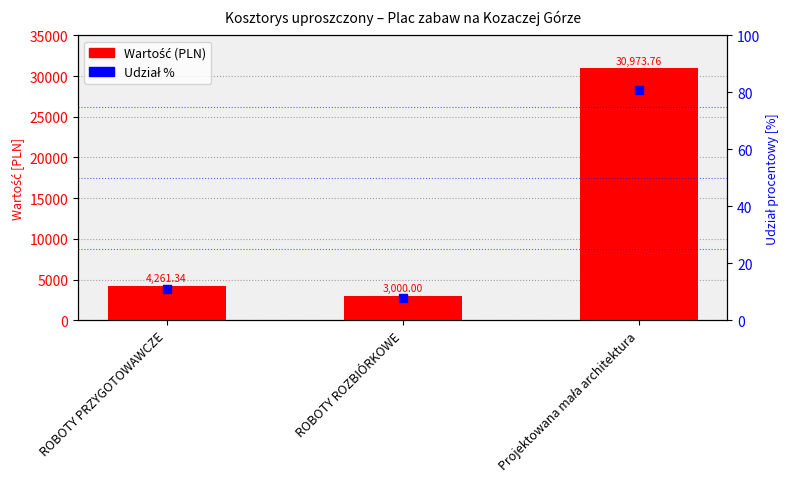

What is the total value across all series at ROBOTY ROZBIÓRKOWE?

3007.8